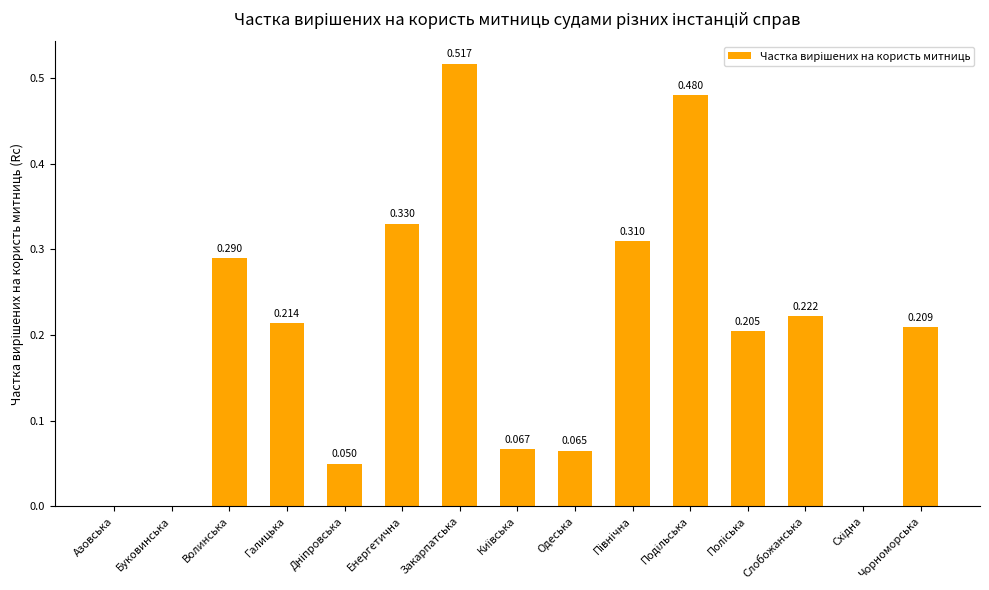

At which category does the chart reach its peak across all series?

Закарпатська